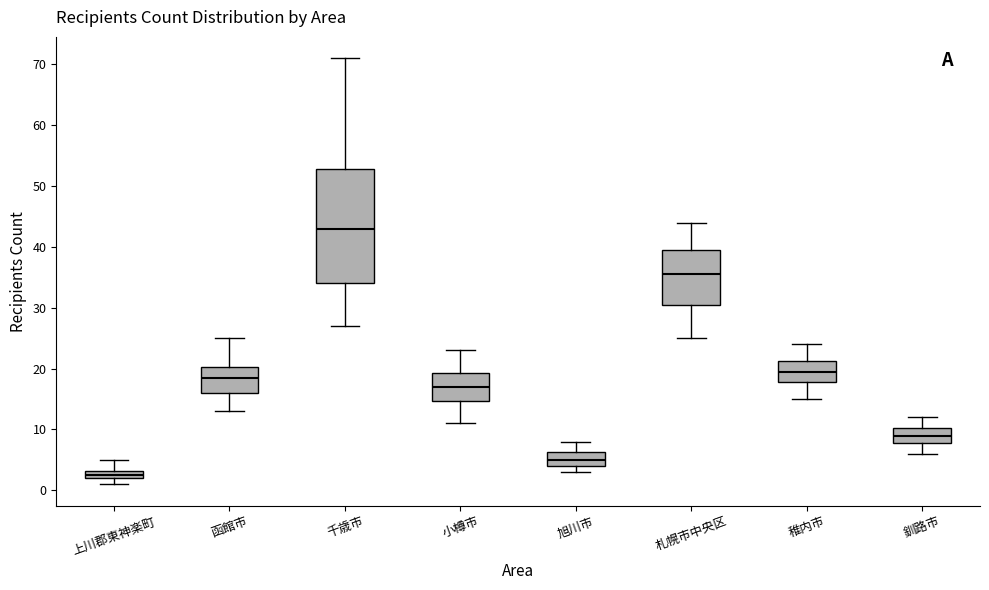

Where is the upper edge of the box for 旭川市 on the y-axis? The values are not printed on the chart, so give them approximately, as read against the axis.

6